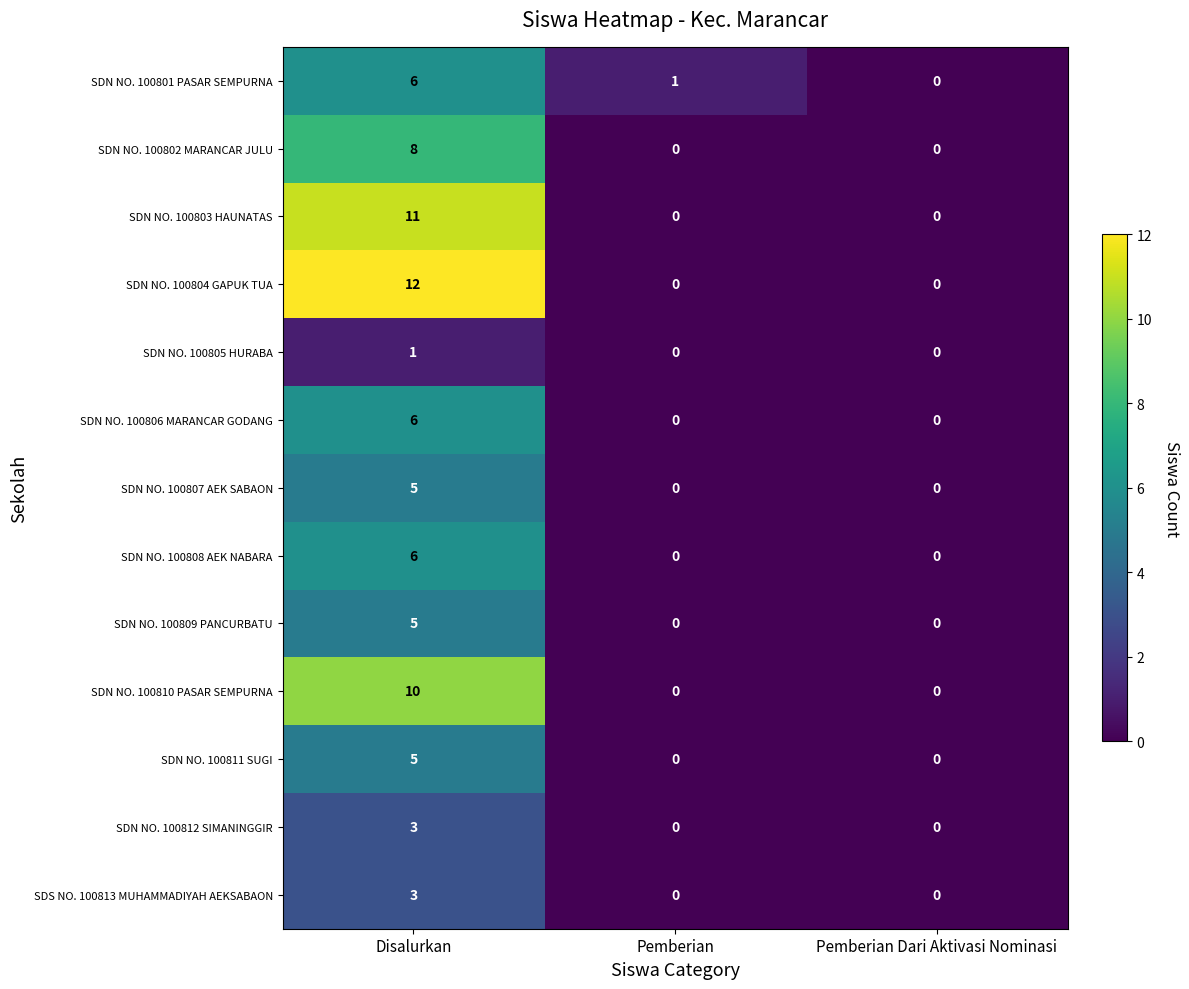

Which series has the widest spread of values?

SDN NO. 100804 GAPUK TUA